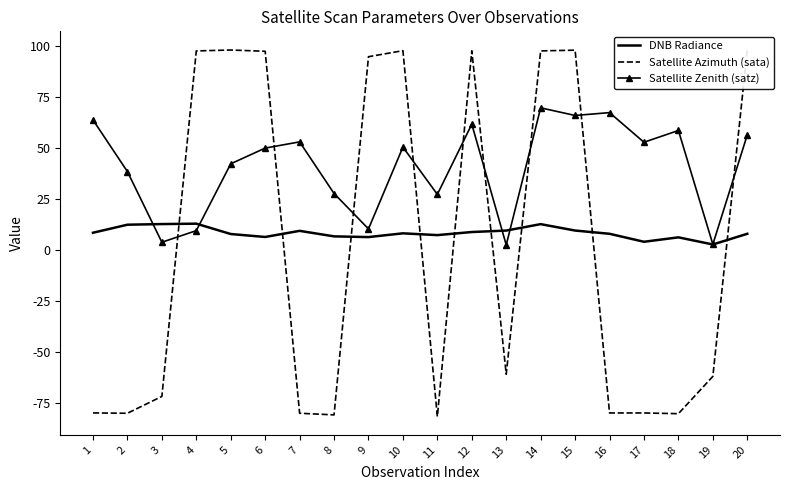

How many interior local valleys does the Satellite Zenith (satz) series have?

7